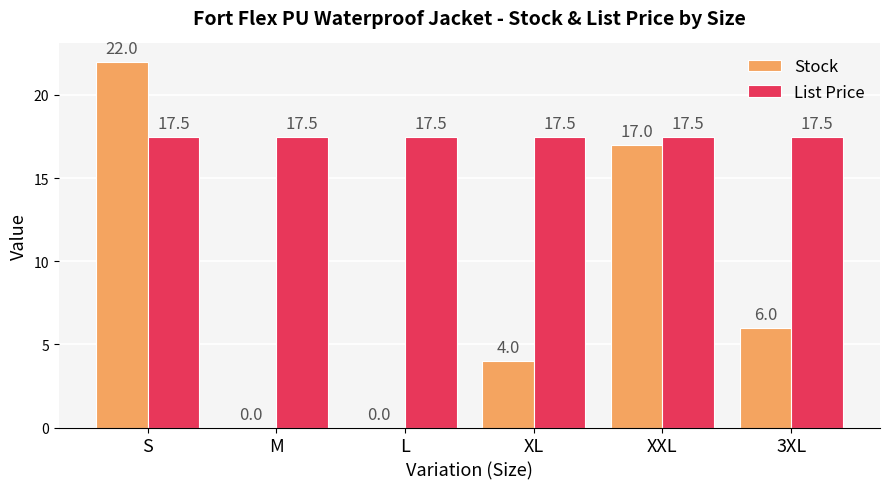

Which series changed the most between XL and XXL?

Stock